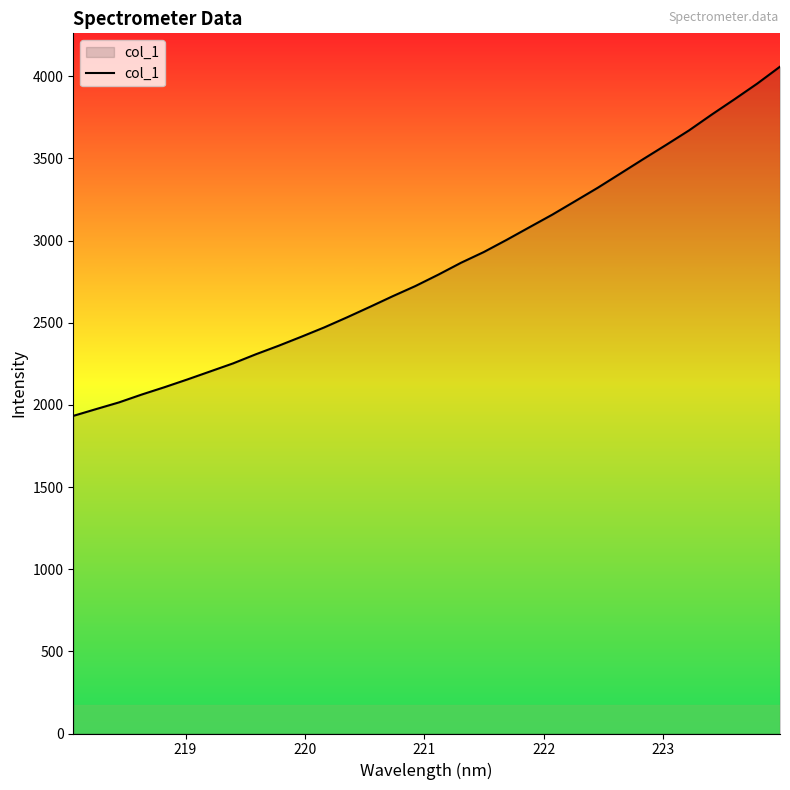

How many lines are shown in the chart?

1